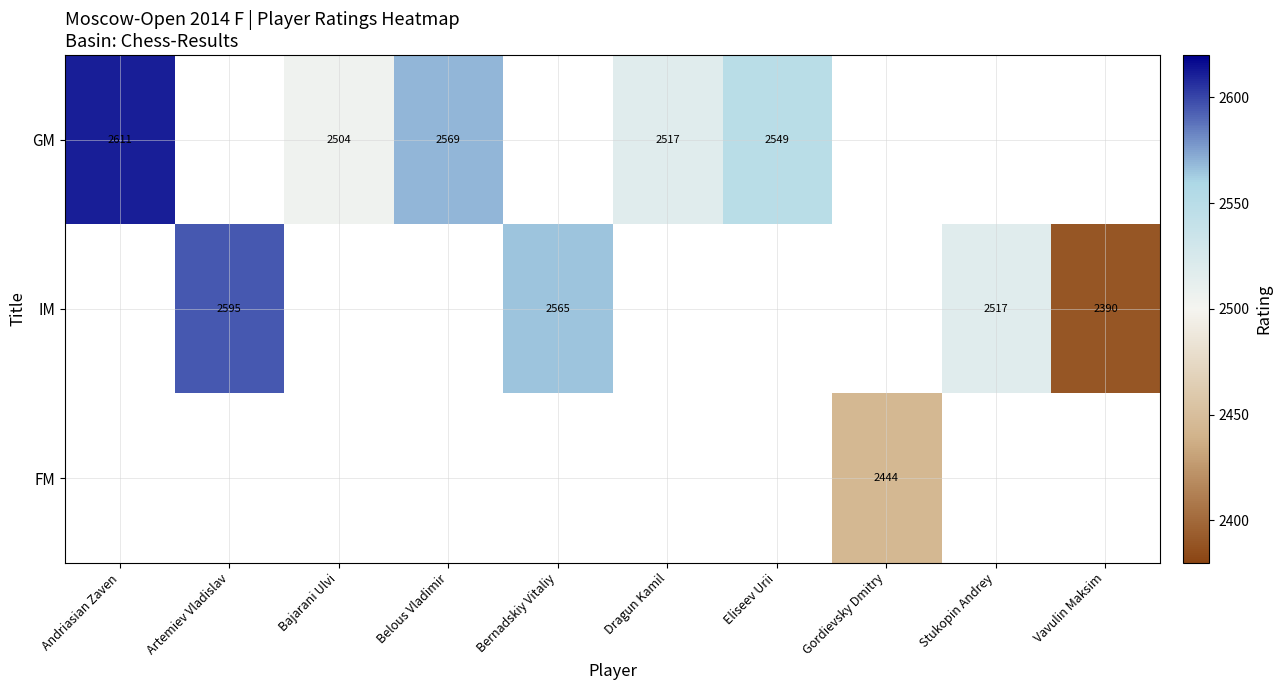

Is it true that IM equals 2390 at Vavulin Maksim?

True